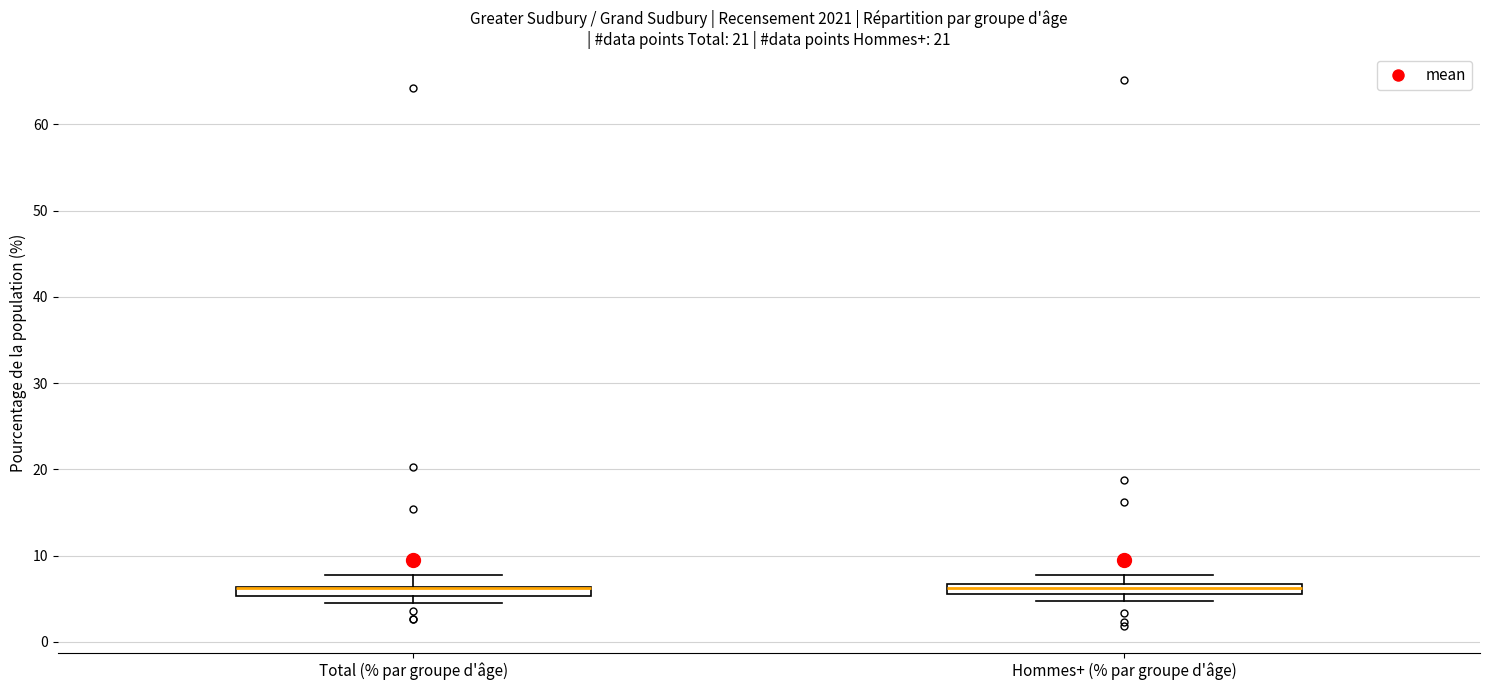

Where is the upper edge of the box for Hommes+ (% par groupe d'âge) on the y-axis? The values are not printed on the chart, so give them approximately, as read against the axis.

7